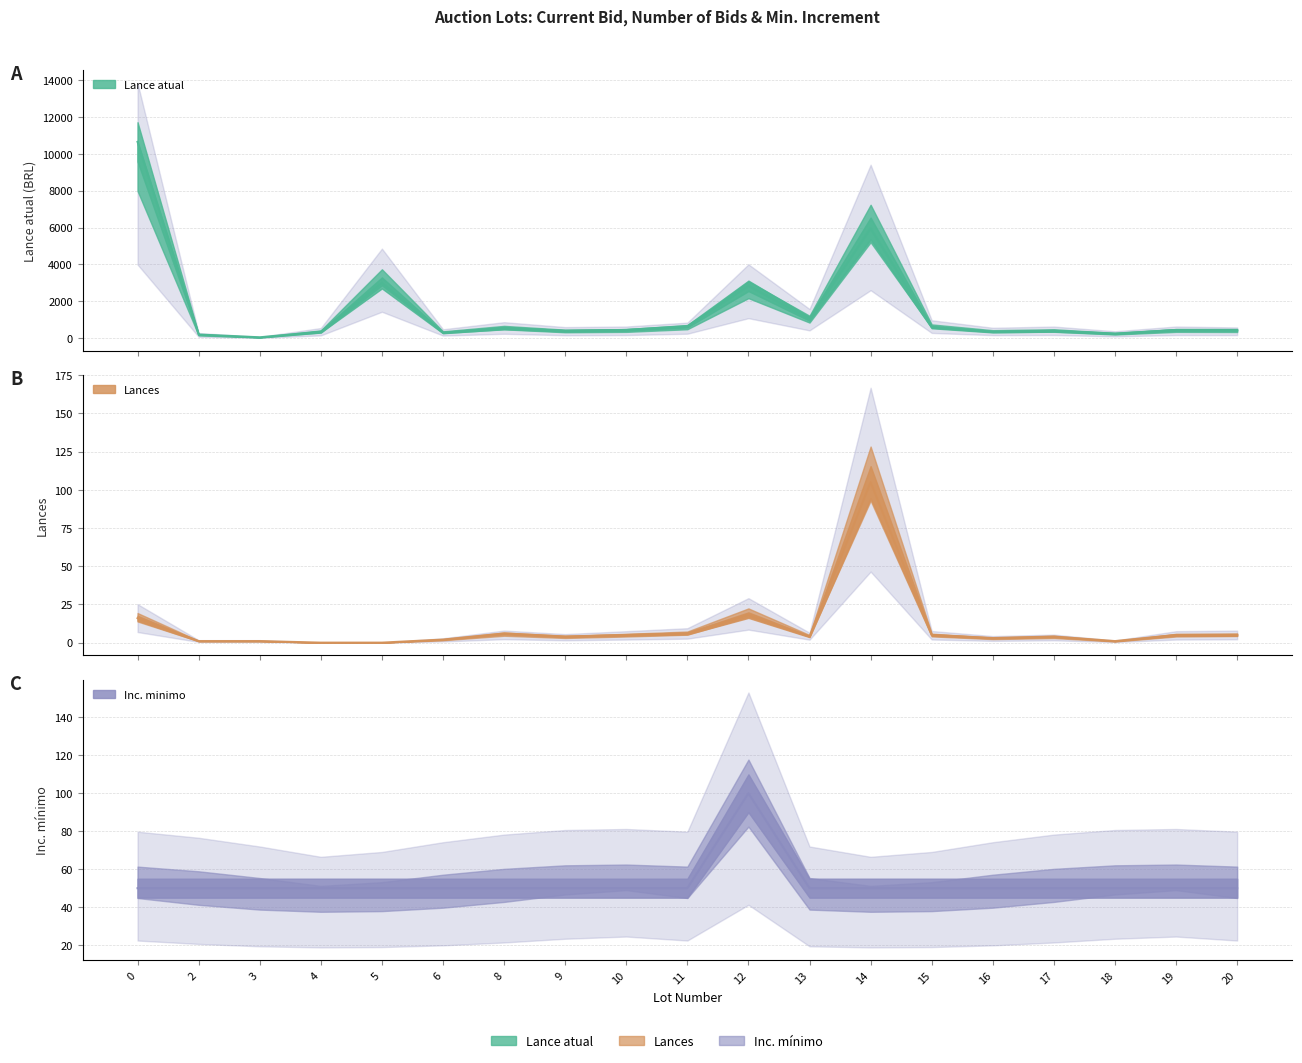

Which series changed the most between 6 and 10?

Lance atual